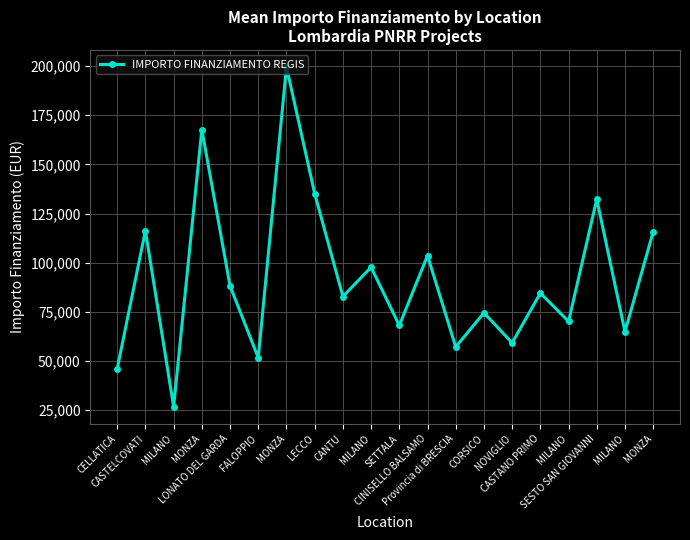

Does the chart have visible grid lines?

Yes